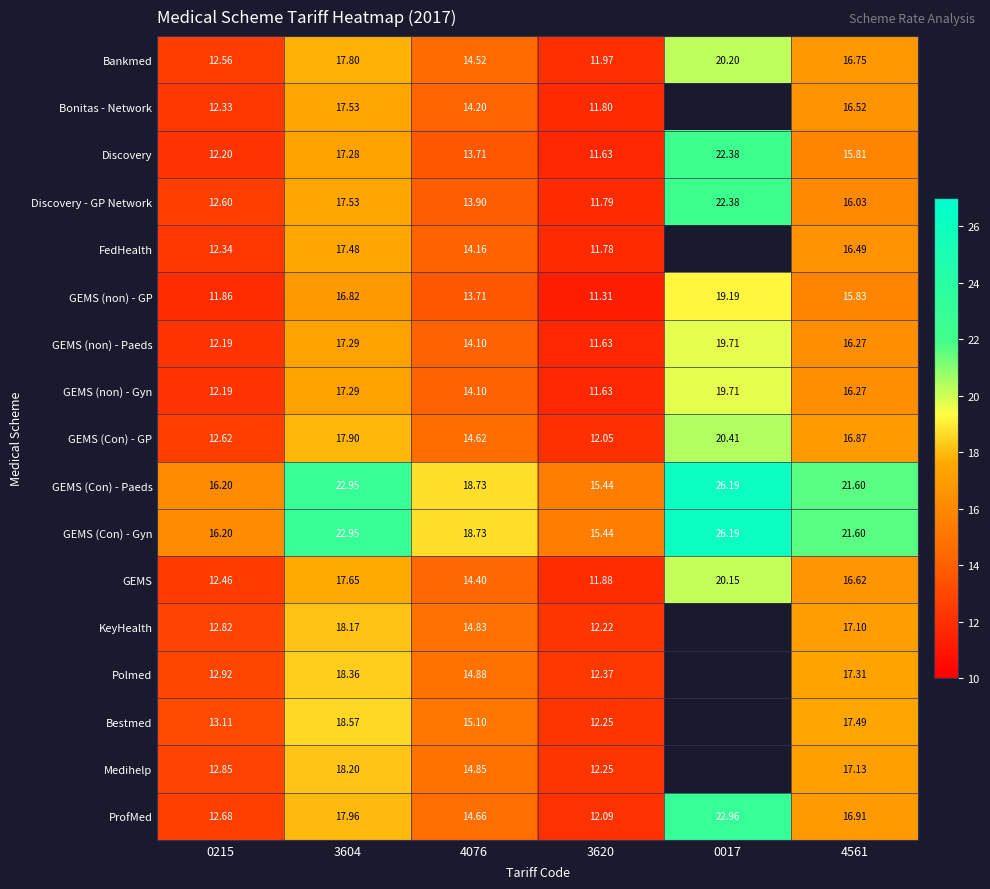

Is the value of Medihelp at 0215 greater than the value of GEMS (Con) - GP at 0017?

No